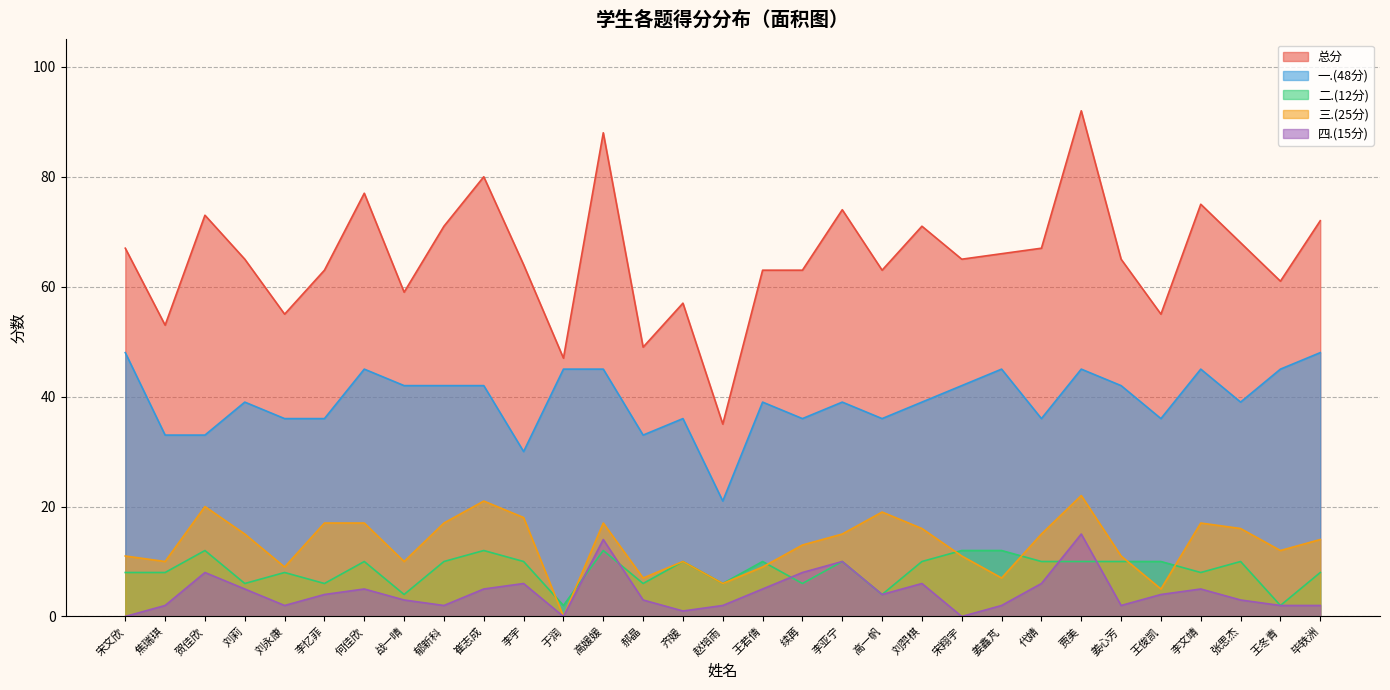

What is the maximum value for 二.(12分)?

12